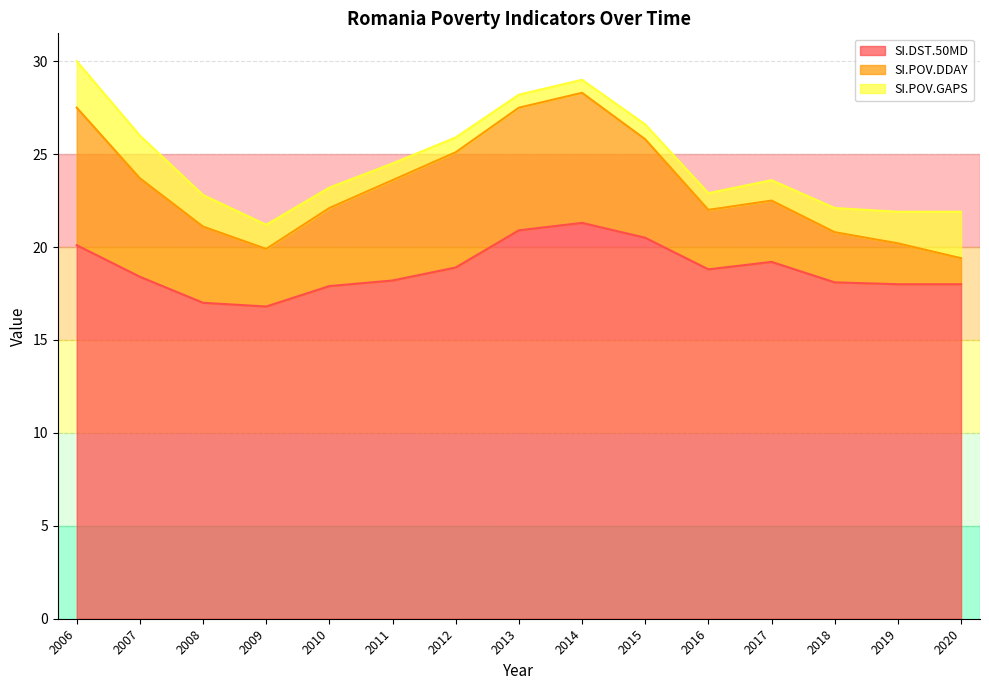

Between 2011 and 2018, which series saw the biggest shift?

SI.POV.DDAY